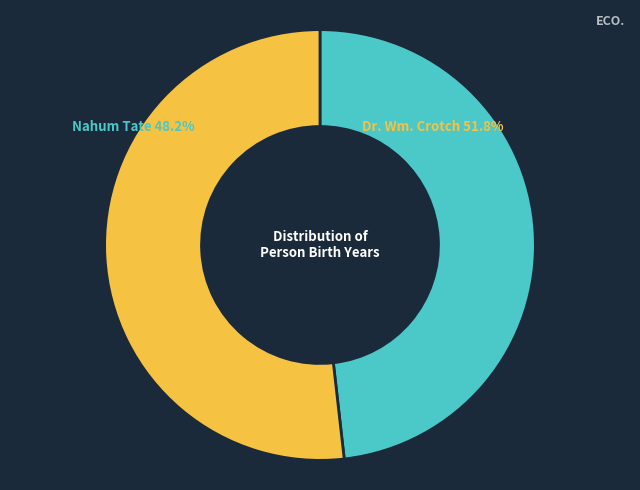

To the nearest percent, what is the average slice percentage?

50%